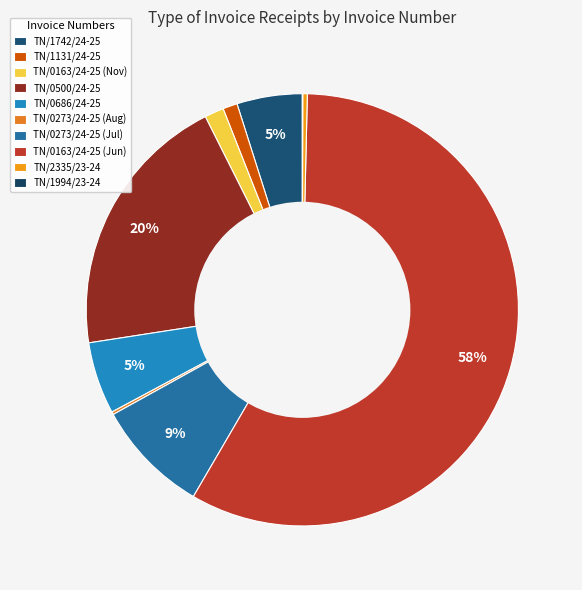

What is the smallest slice in the pie chart?

TN/1994/23-24